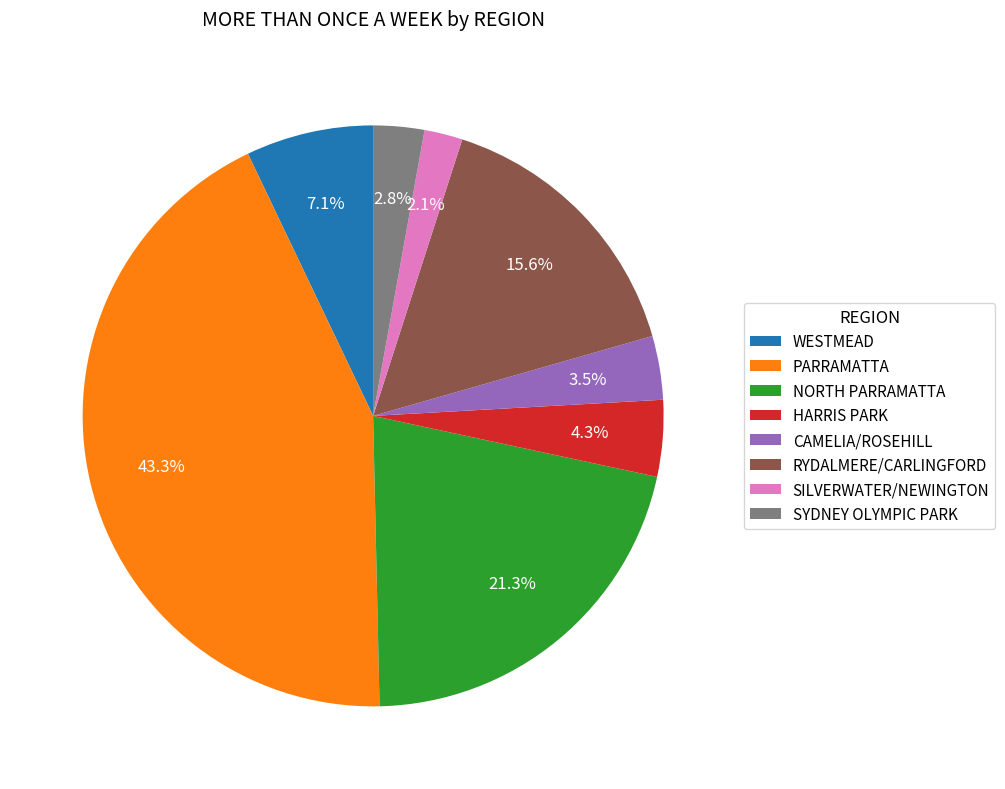

Is the sum of RYDALMERE/CARLINGFORD and PARRAMATTA greater than half?

Yes